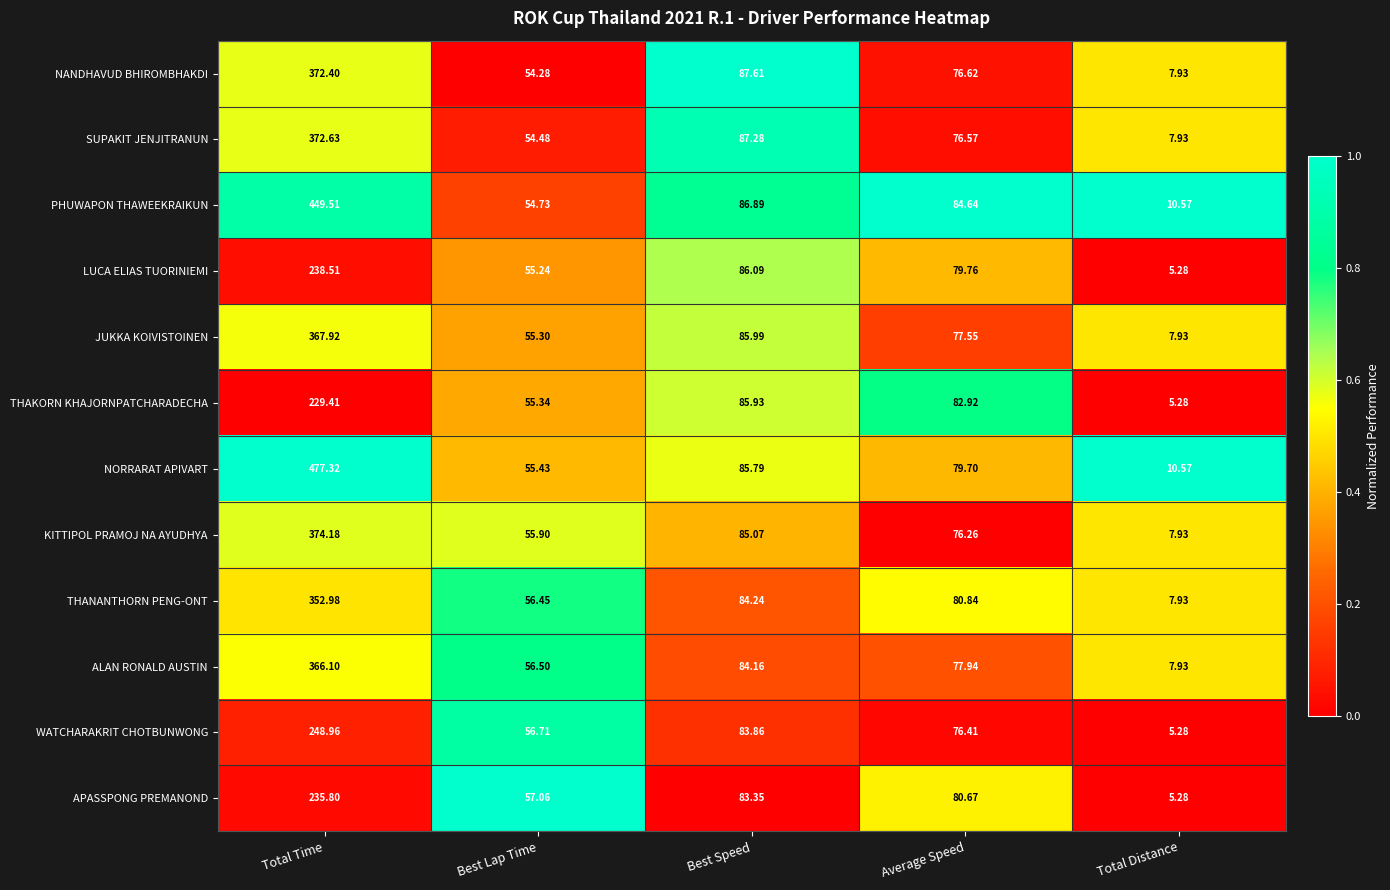

Where is SUPAKIT JENJITRANUN nearest to the value 190?

Best Speed